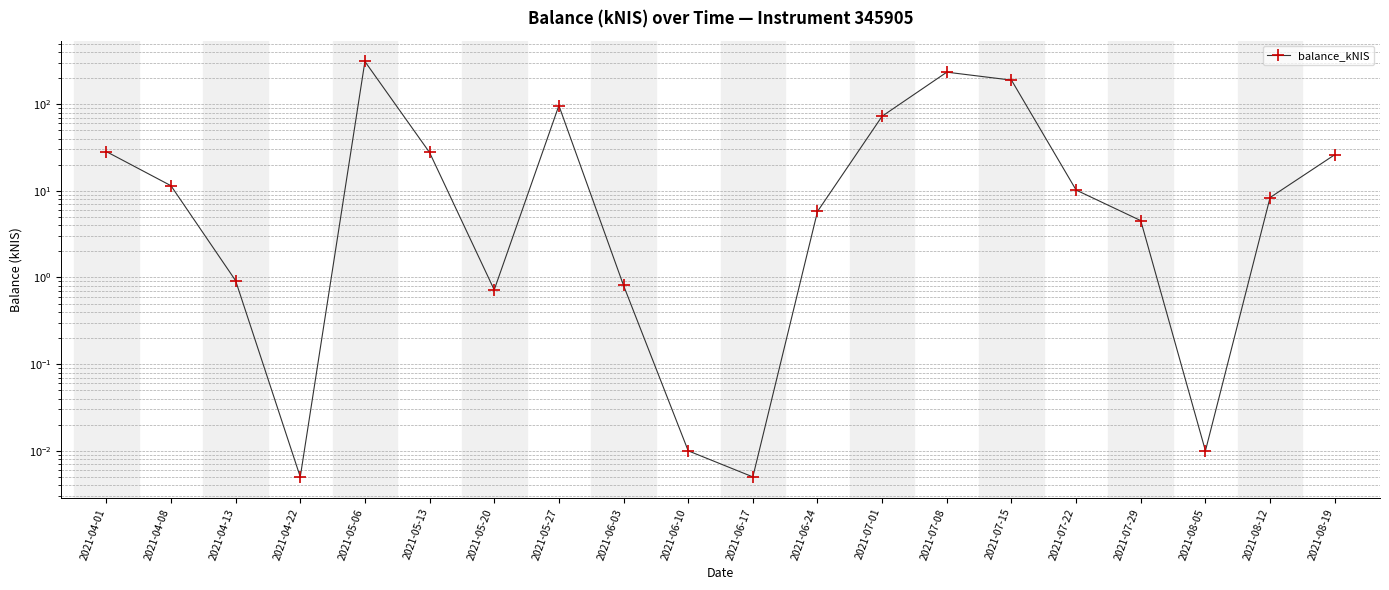

What is the change in value from 2021-07-01 to 2021-07-22?

-62.5